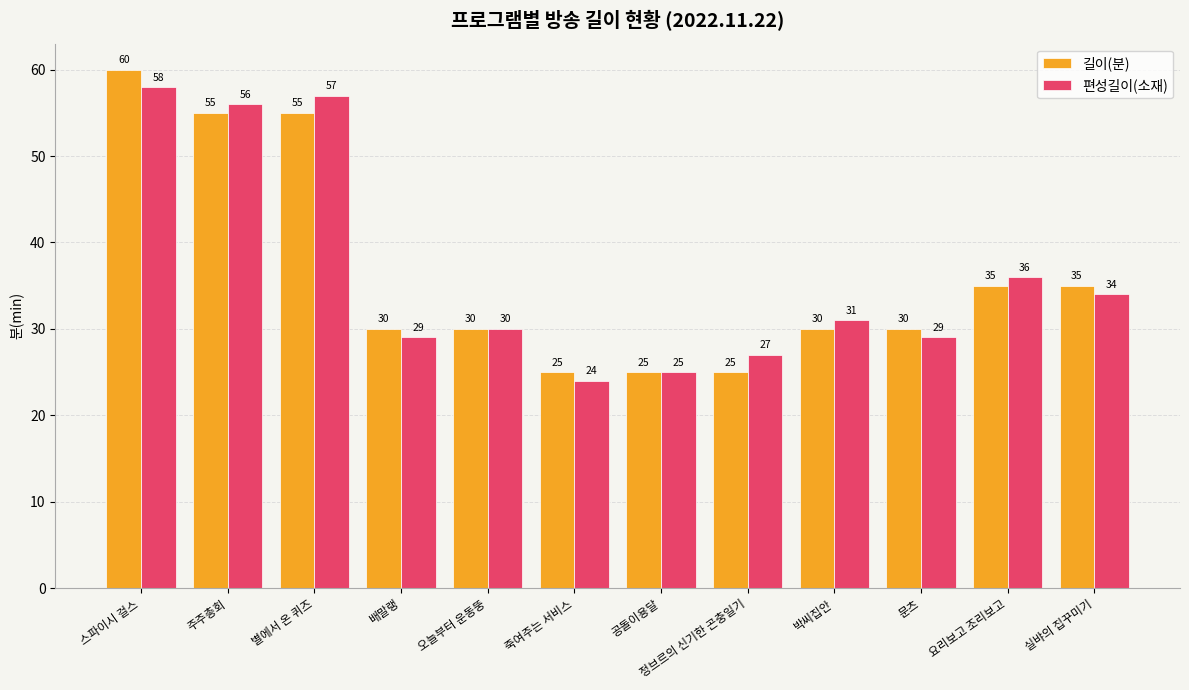

List the series in order of their peak value, lowest first.

편성길이(소재), 길이(분)